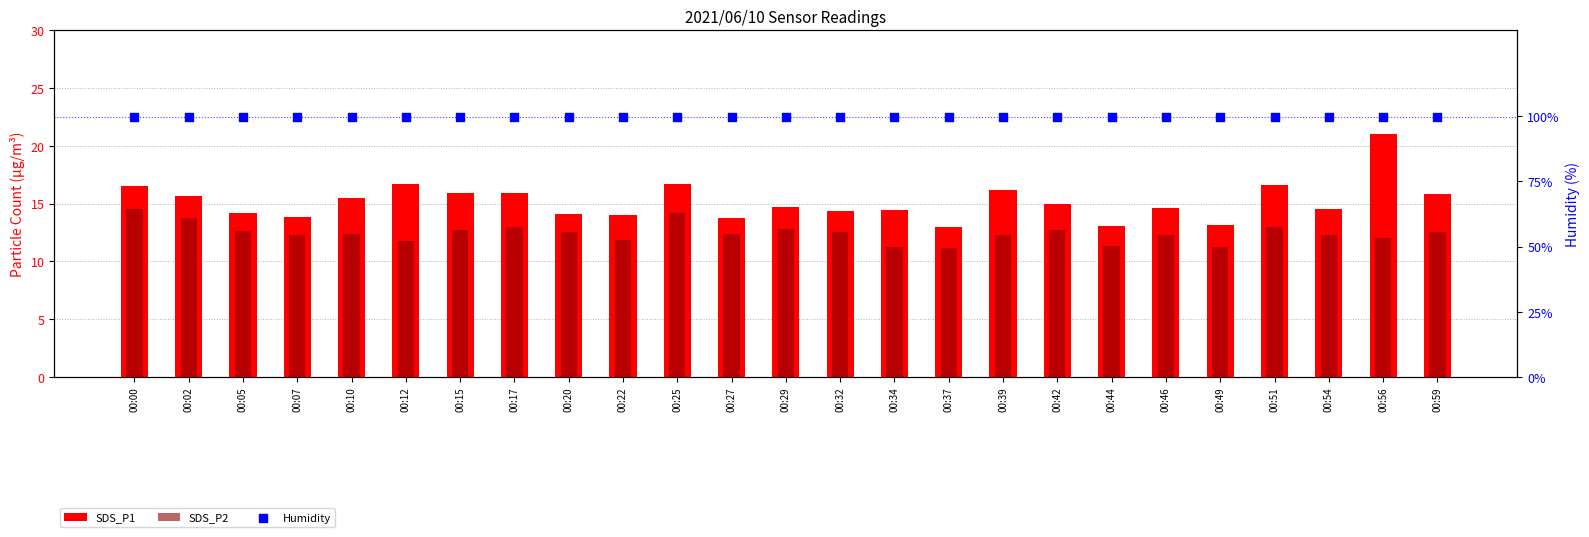

Which series has the largest total across all categories?

Humidity